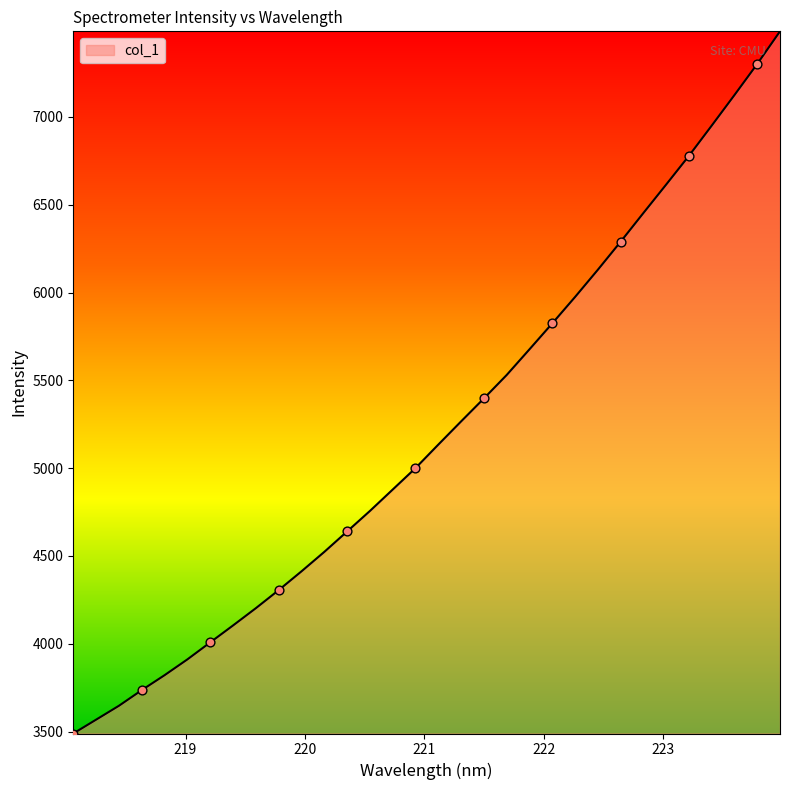

What is the difference between the maximum and minimum values?

3998.6